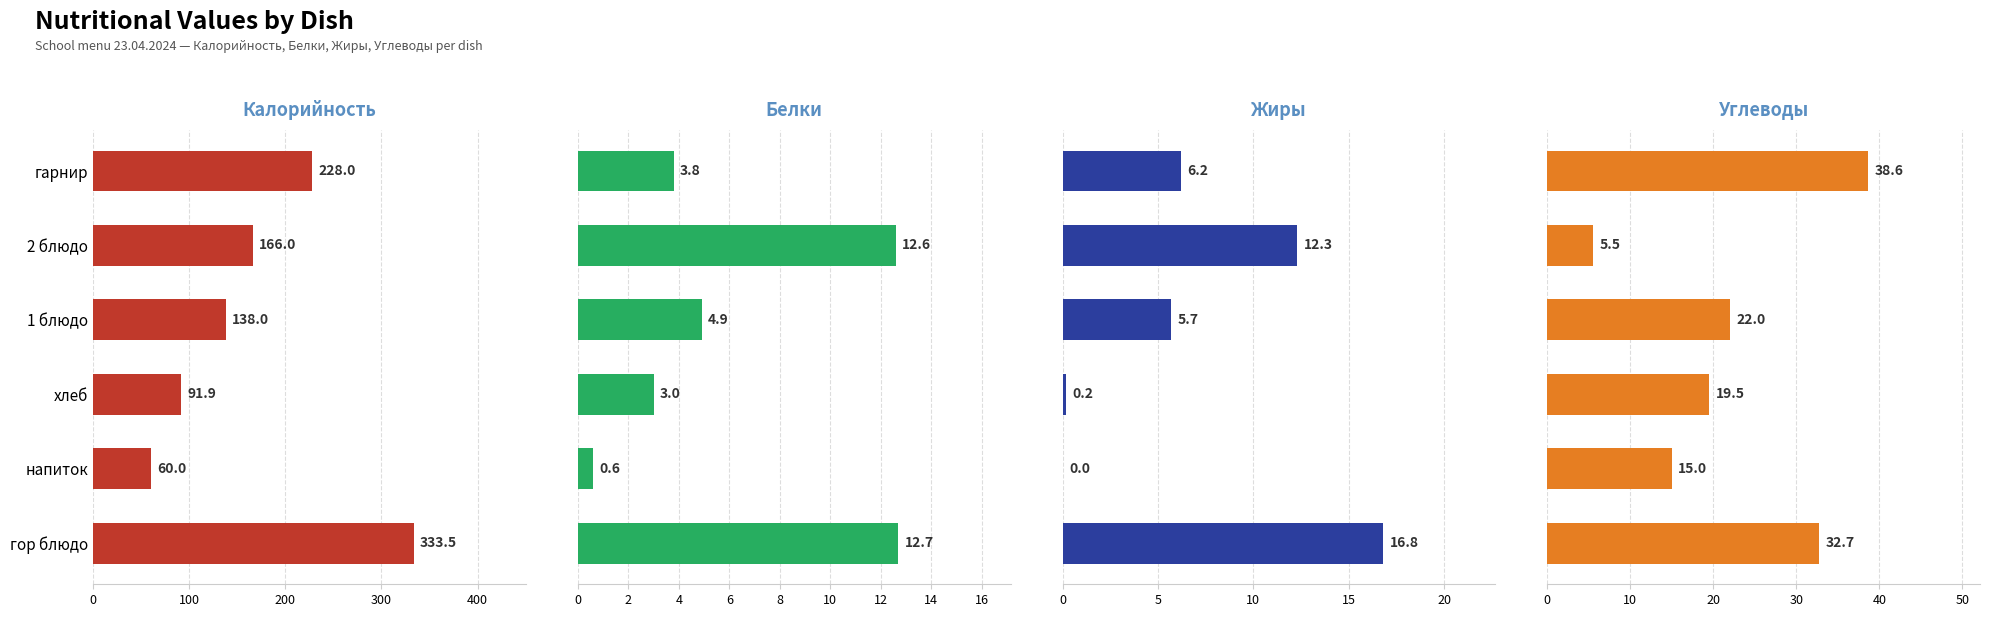

The Жиры series shows 0.1 at хлеб. True or false?

False